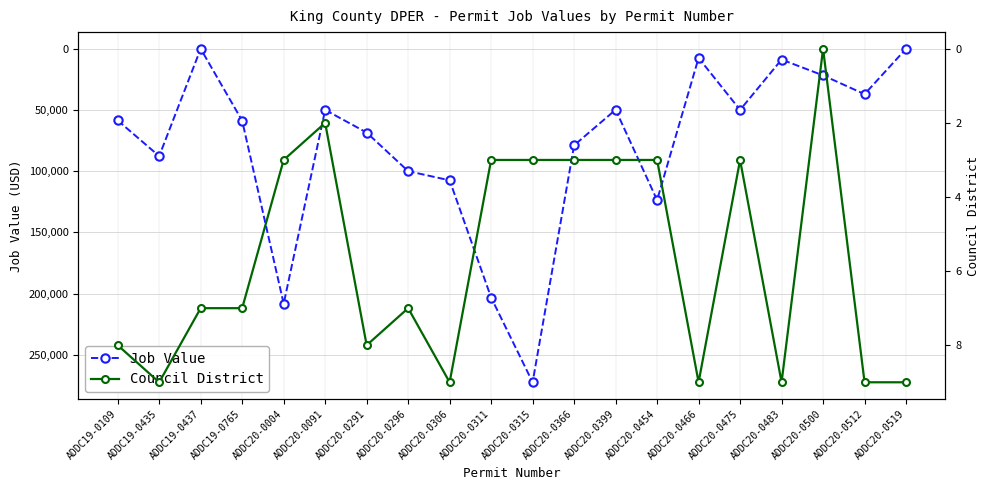

At which label does Job Value first exceed 58780?

ADDC19-0435